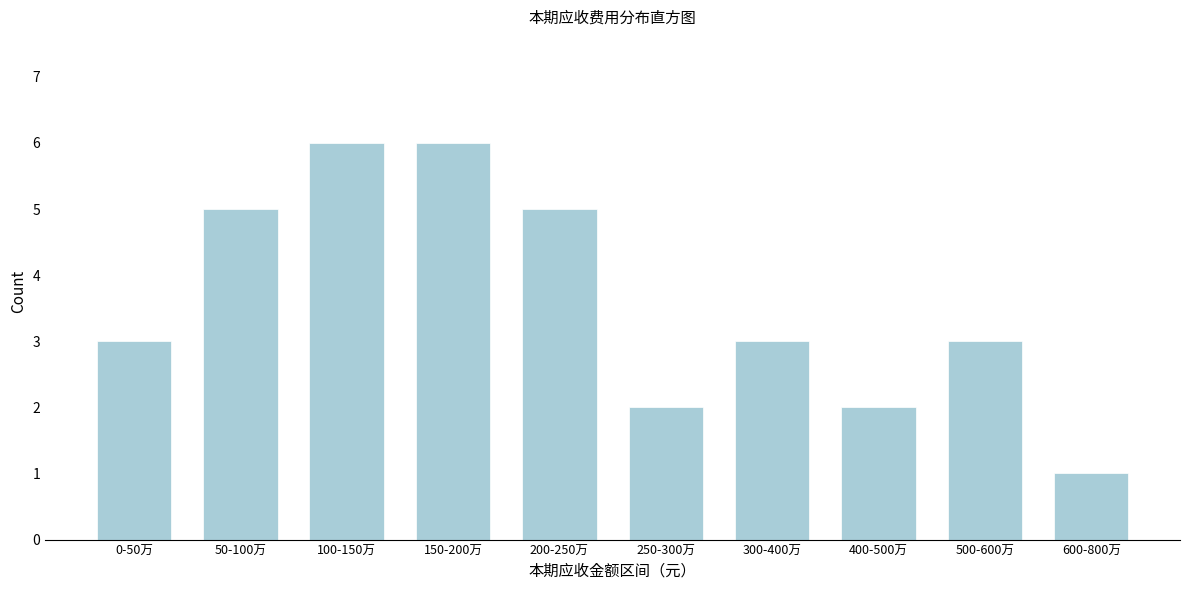

Reading right to left, what are all the values shown in this chart?

1	3	2	3	2	5	6	6	5	3